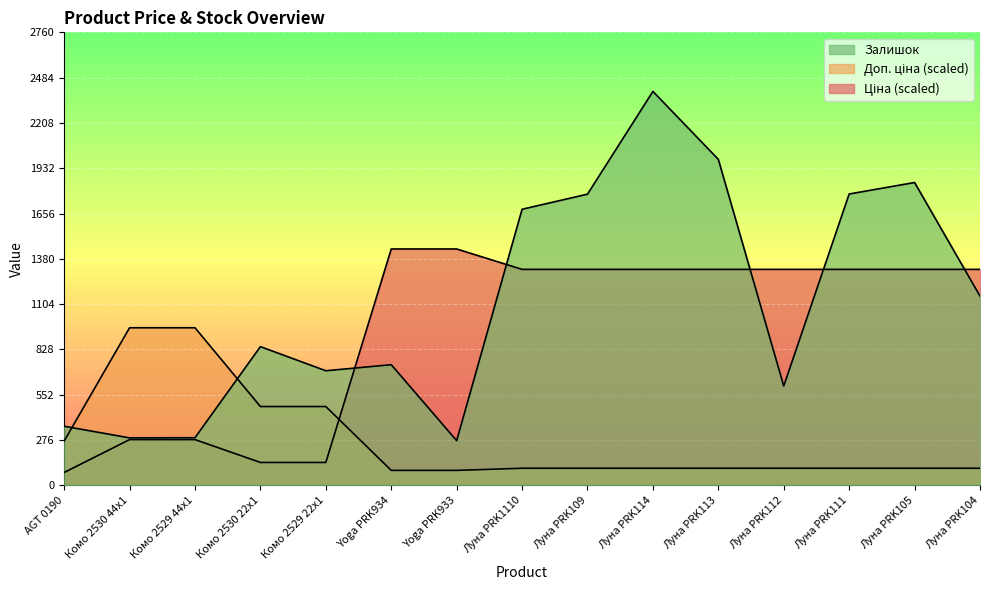

Where do Залишок and Доп. ціна first cross each other?

AGT 0190 and Комо 2530 44x1